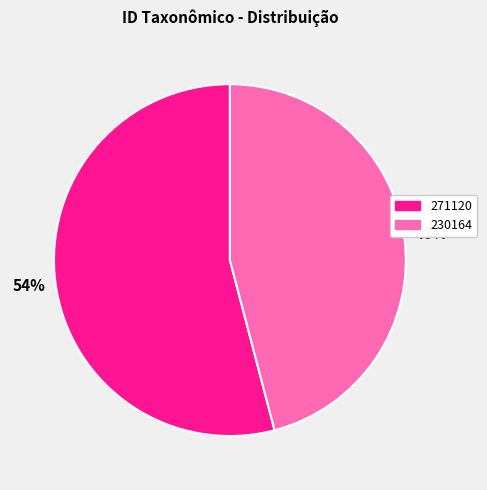

Rank the categories by value from lowest to highest.

230164, 271120